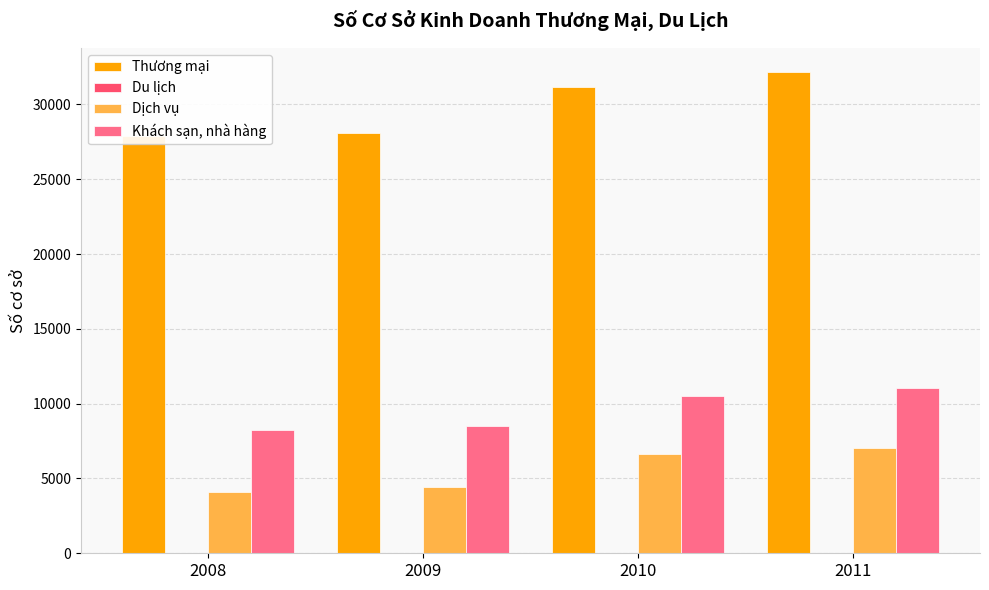

True or false: Du lịch has a value of 4 at 2010.

True